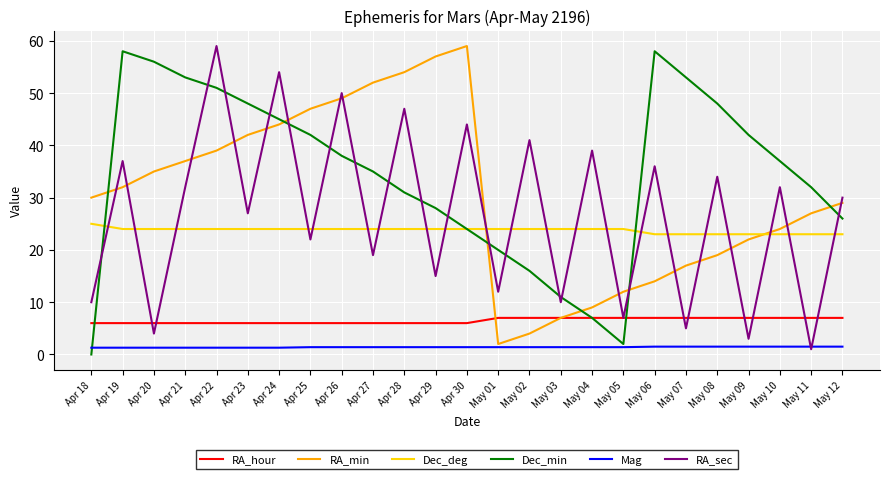

True or false: RA_min has a value of 31.0 at Apr 27.

False